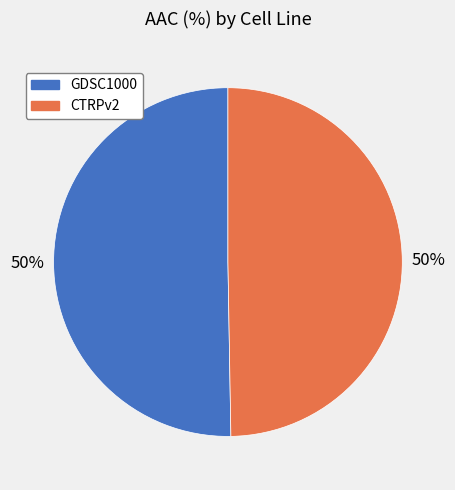

Combined, do CTRPv2 and GDSC1000 account for over 50%?

Yes